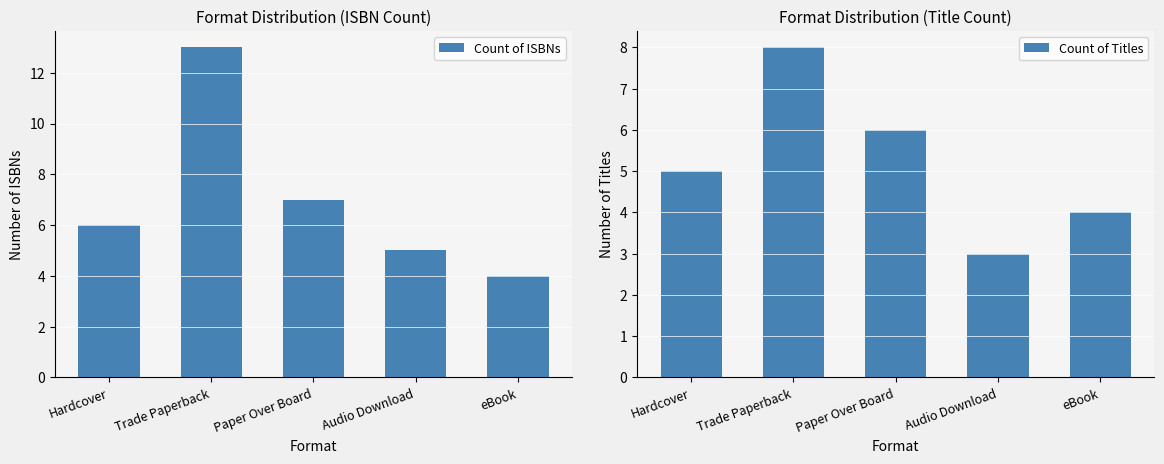

What is the label of the 3rd bar from the left?

Paper Over Board